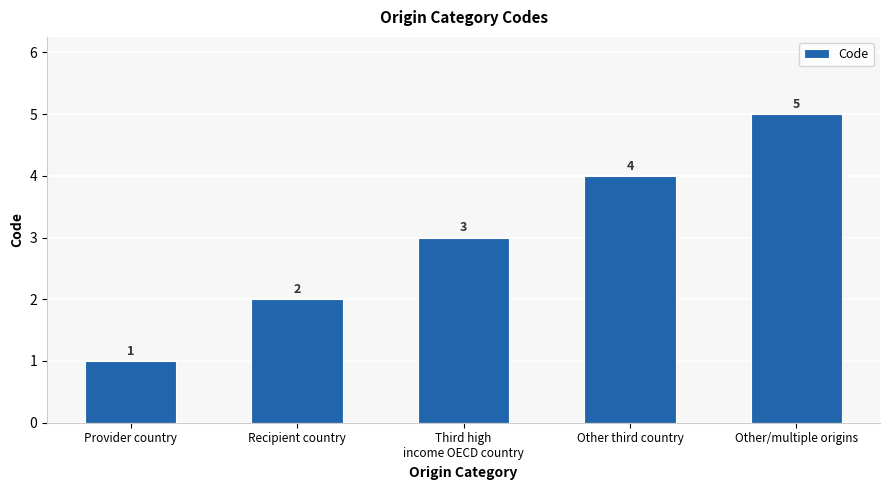

Which category has the highest value across all series?

Other/multiple origins